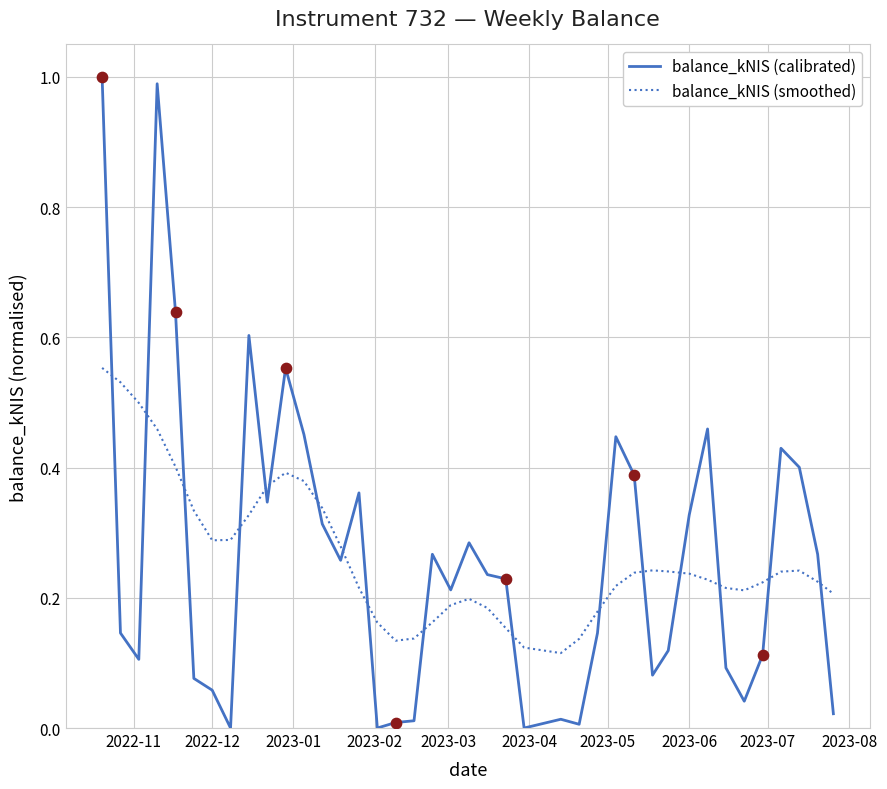

Which series has the widest spread of values?

balance_kNIS (calibrated)